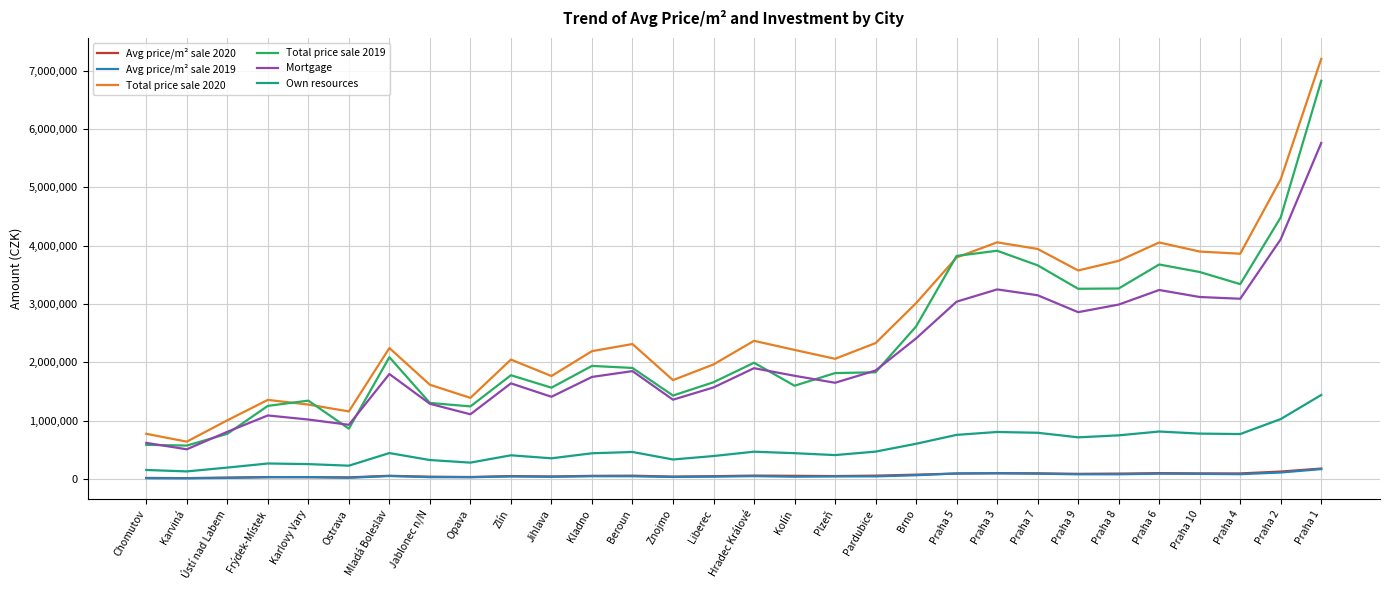

Does the chart have visible grid lines?

Yes